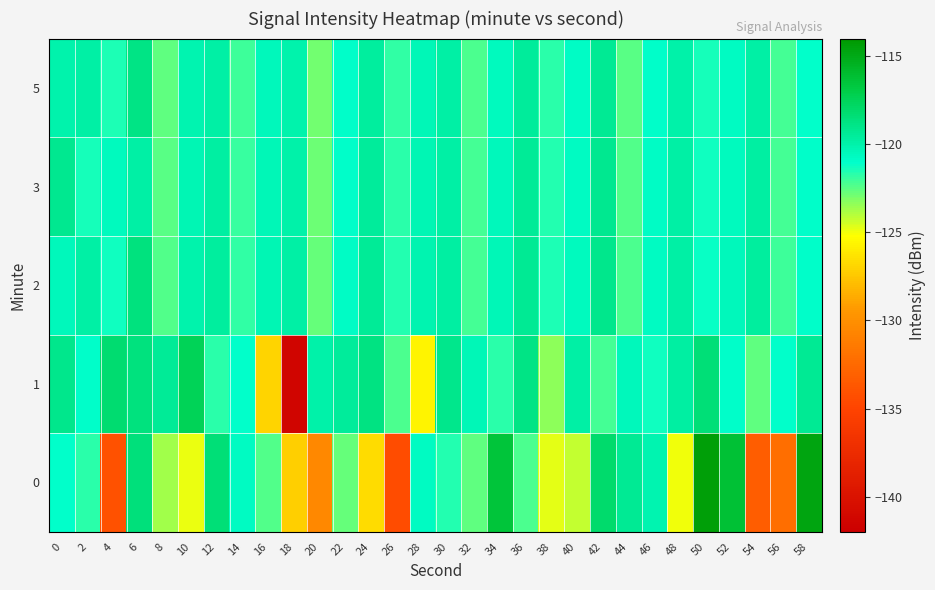

What is the minimum value shown in the chart?

-141.4